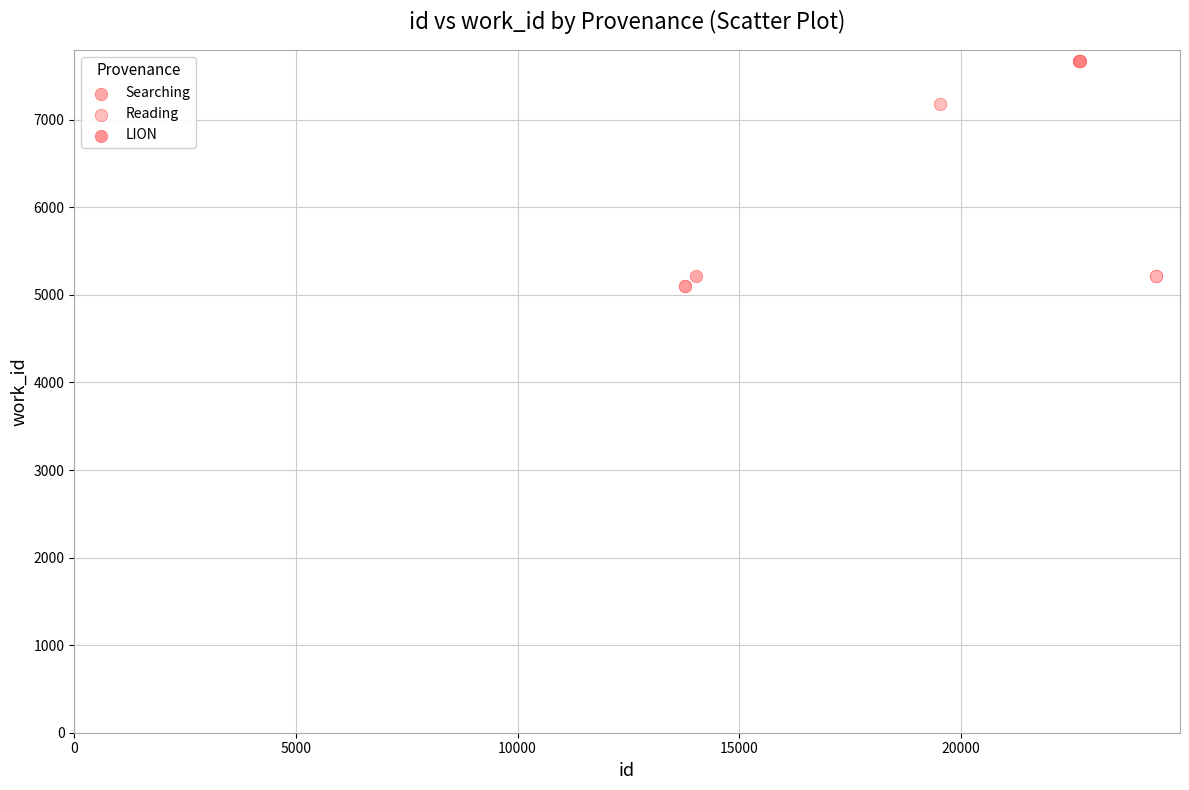

Which series reaches the maximum Y coordinate?

LION